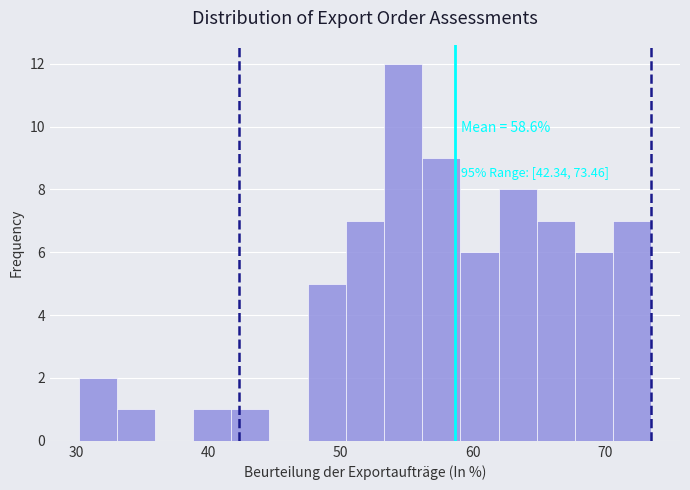

Around what value on the x-axis is the tallest bar? Give the approximate position of its centre, as read against the axis.

55